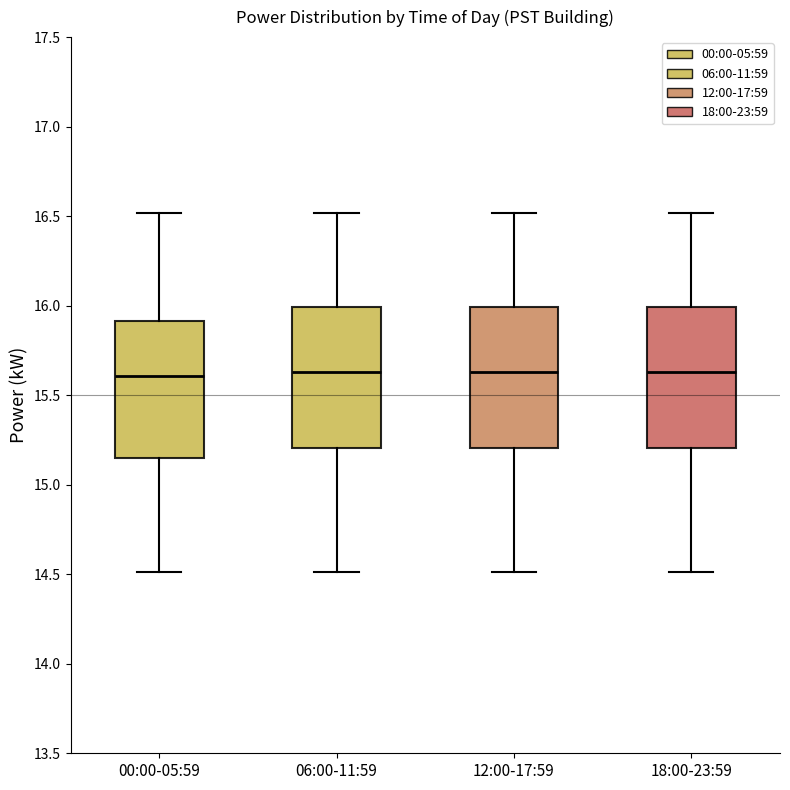

Reading left to right, transcribe this box plot: for each box, give where its median line is, the range the box spans, and where its two whiskers end, as read against the y-axis. The values are not printed on the chart, so give them approximately, as read against the axis.

00:00-05:59: median 15.60, box 15.15 to 15.90, whiskers 14.50 to 16.50
06:00-11:59: median 15.65, box 15.20 to 16.00, whiskers 14.50 to 16.50
12:00-17:59: median 15.65, box 15.20 to 16.00, whiskers 14.50 to 16.50
18:00-23:59: median 15.65, box 15.20 to 16.00, whiskers 14.50 to 16.50